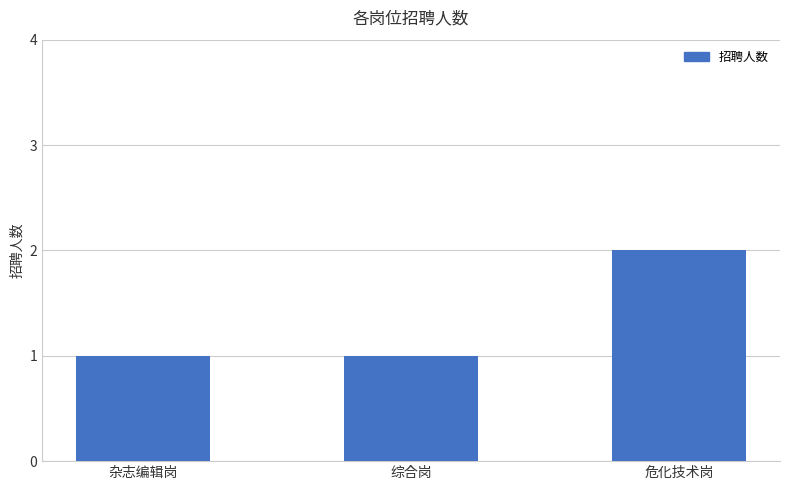

What is the label of the 2nd bar from the right?

综合岗